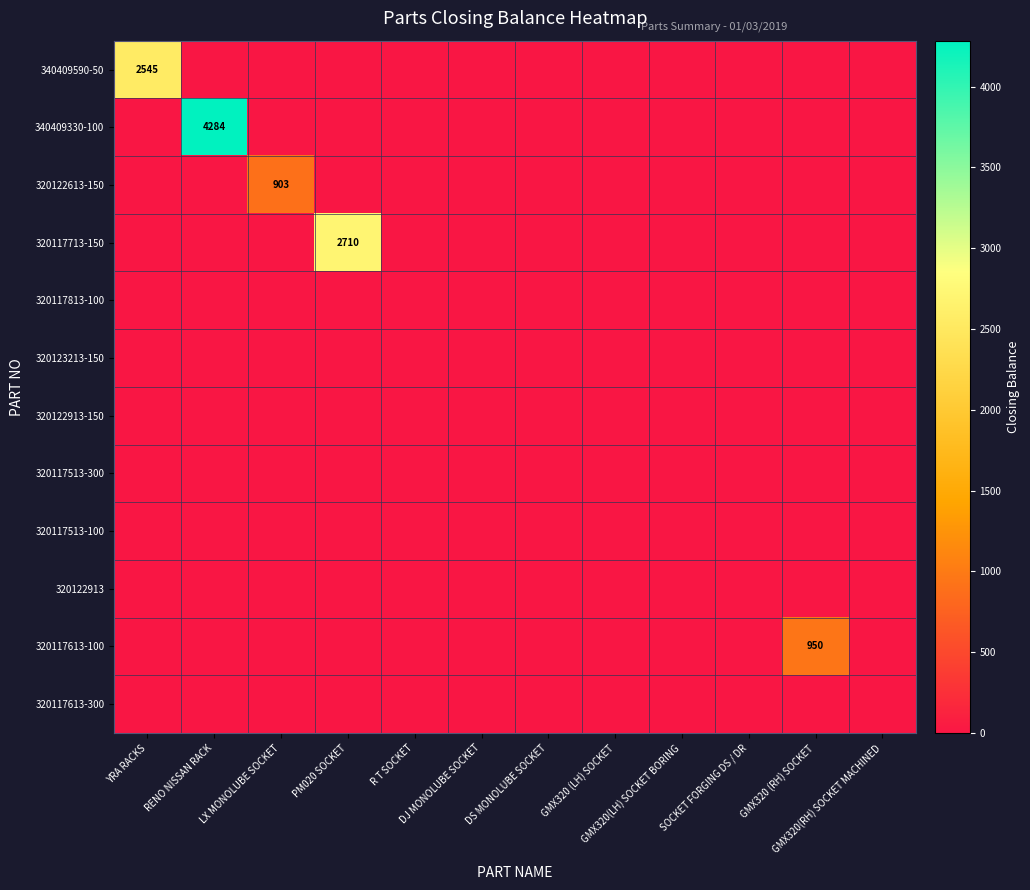

What is the maximum value shown in the chart?

4284